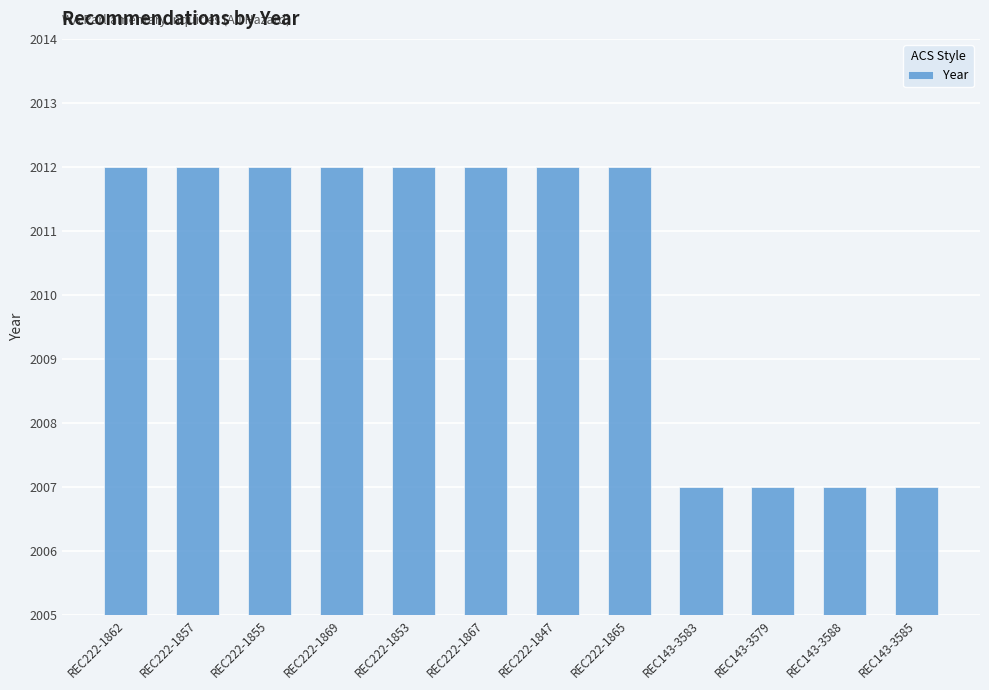

What is the ratio of the value at REC222-1855 to the value at REC143-3588?

1.0